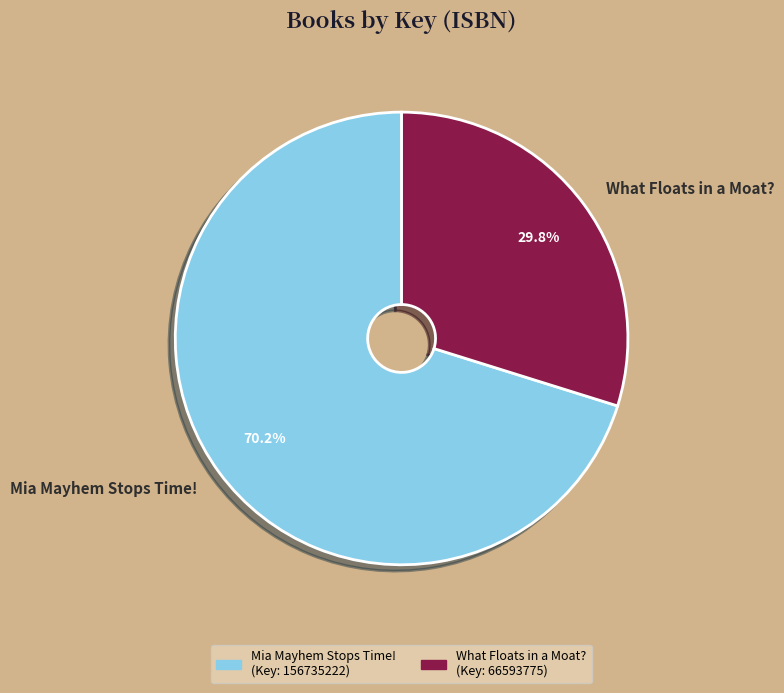

Rank the categories by value from highest to lowest.

Mia Mayhem Stops Time!, What Floats in a Moat?